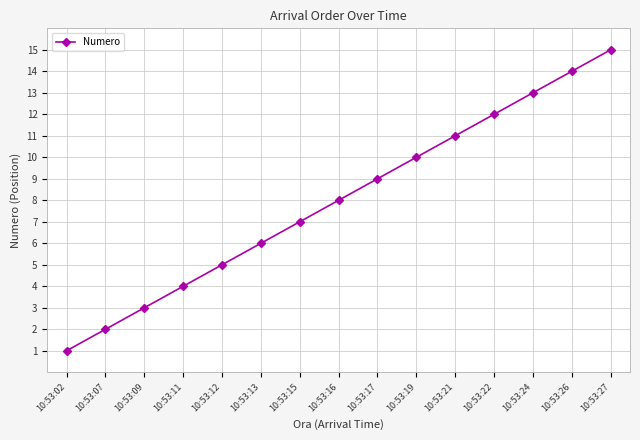

Which has a higher value, 10:53:22 or 10:53:02?

10:53:22